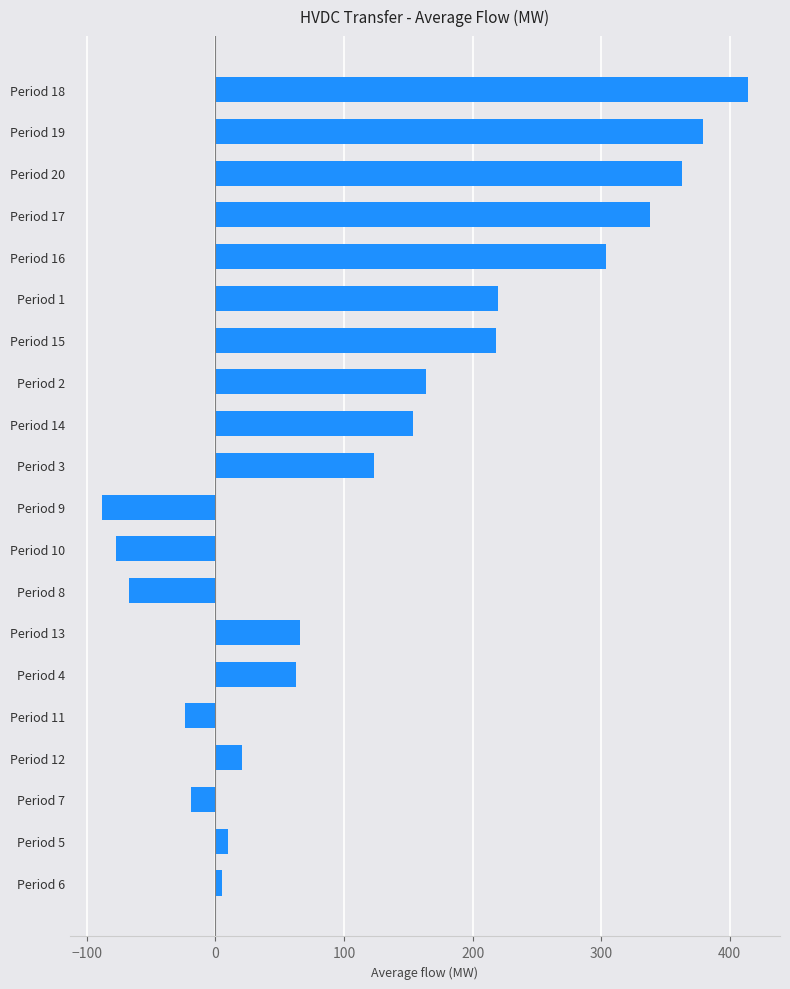

What is the average value?

128